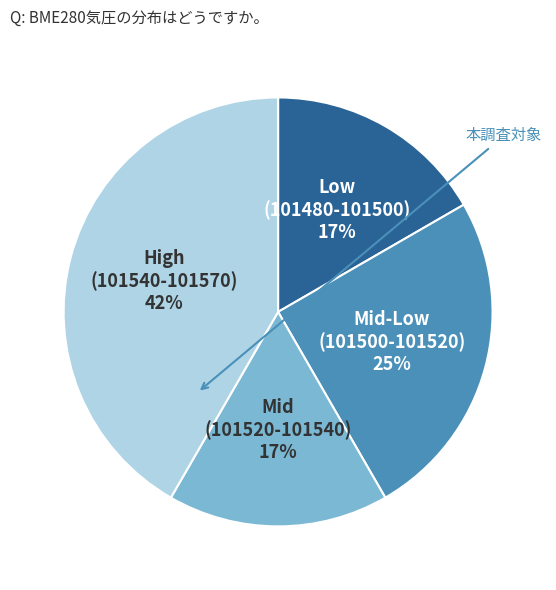

The Mid (101520-101540) slice represents 30% of the pie. True or false?

False